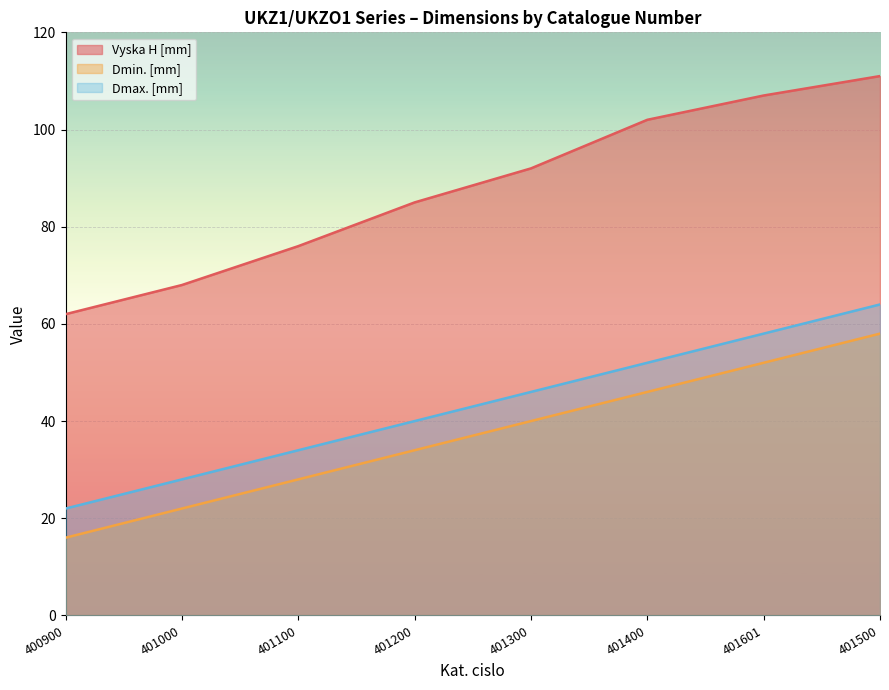

What is the sum of the Dmin. [mm] values at 401400 and 401300?

86